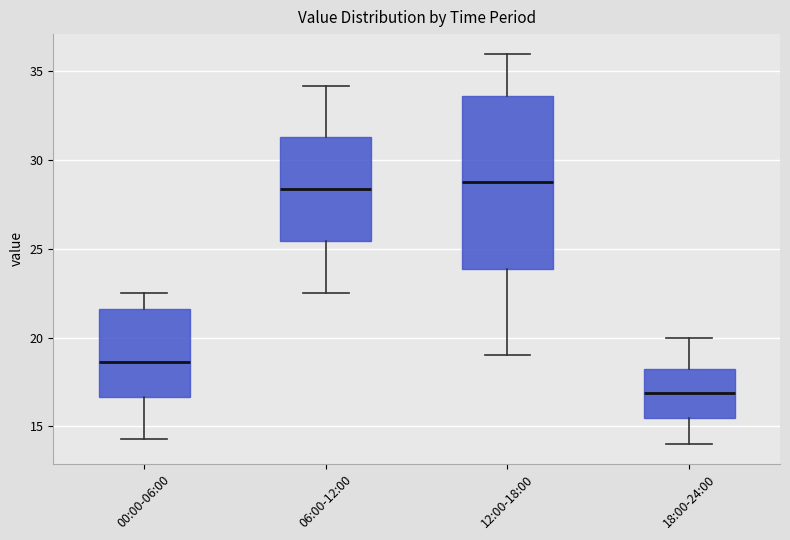

Comparing the boxes themselves (not the whiskers), which one is the tallest?

12:00-18:00